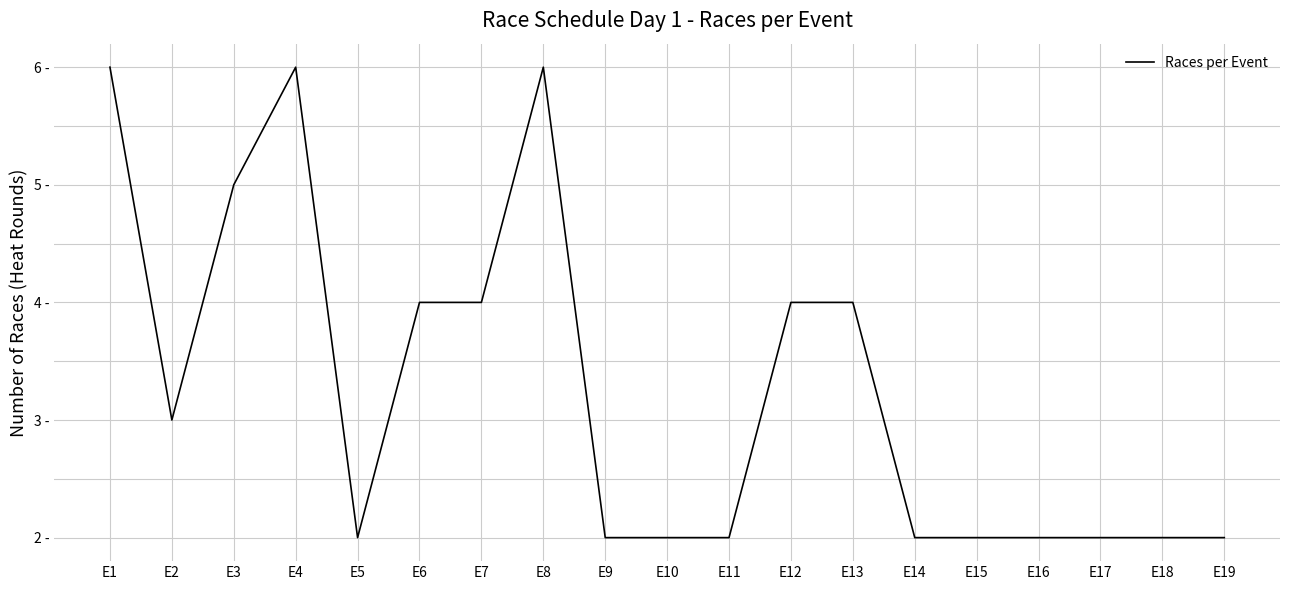

Does the chart display data point markers on the line(s)?

No